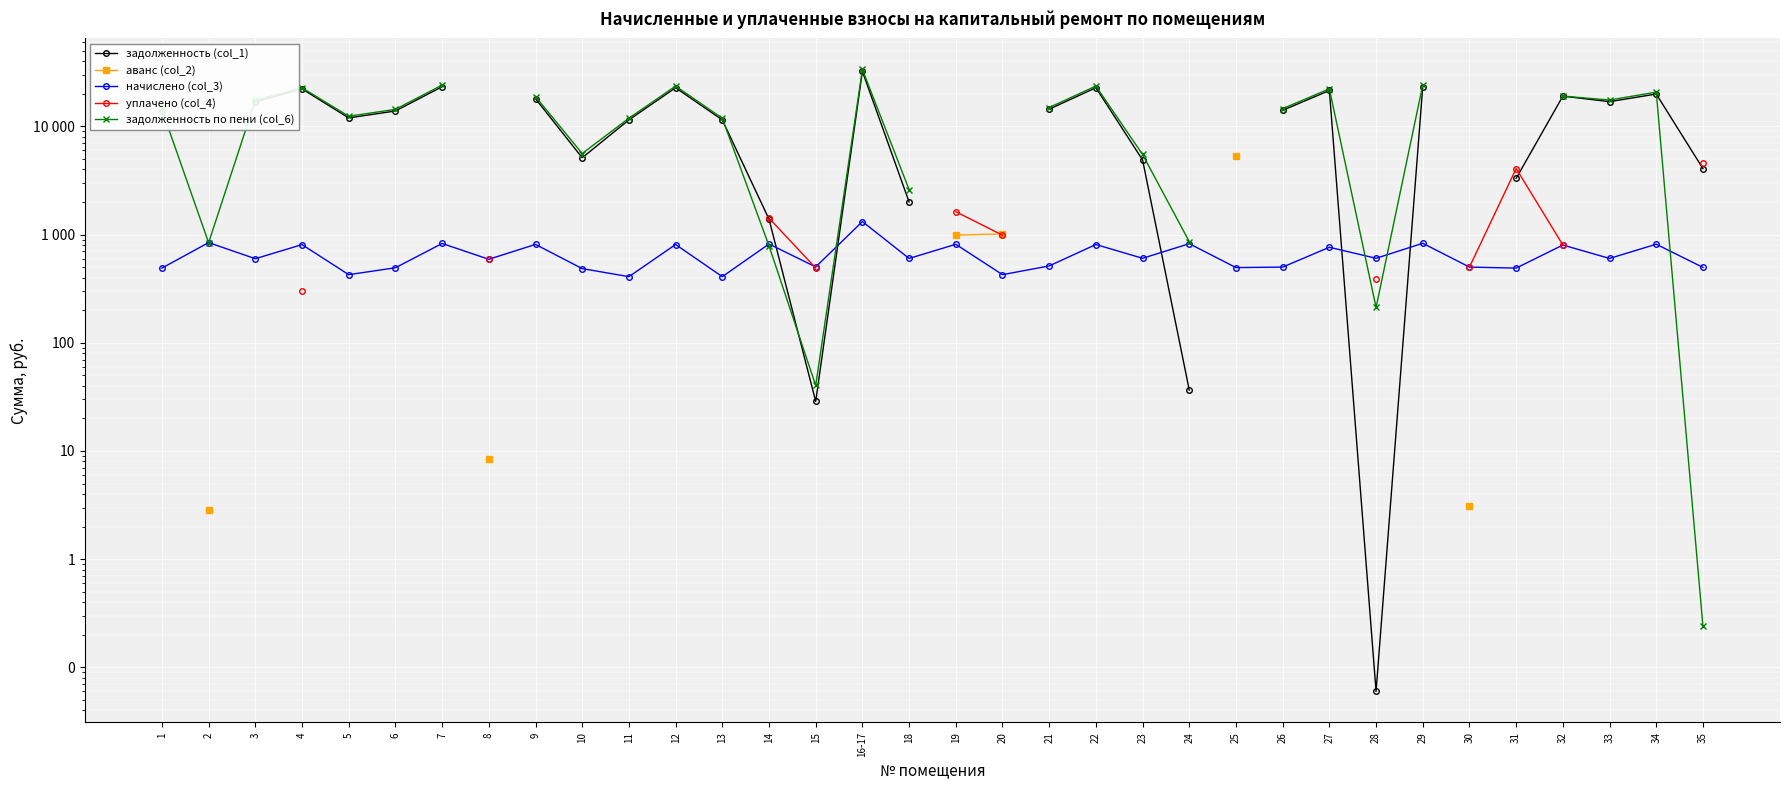

After their last crossing, which series has the higher values: аванс (col_2) or уплачено (col_4)?

аванс (col_2)